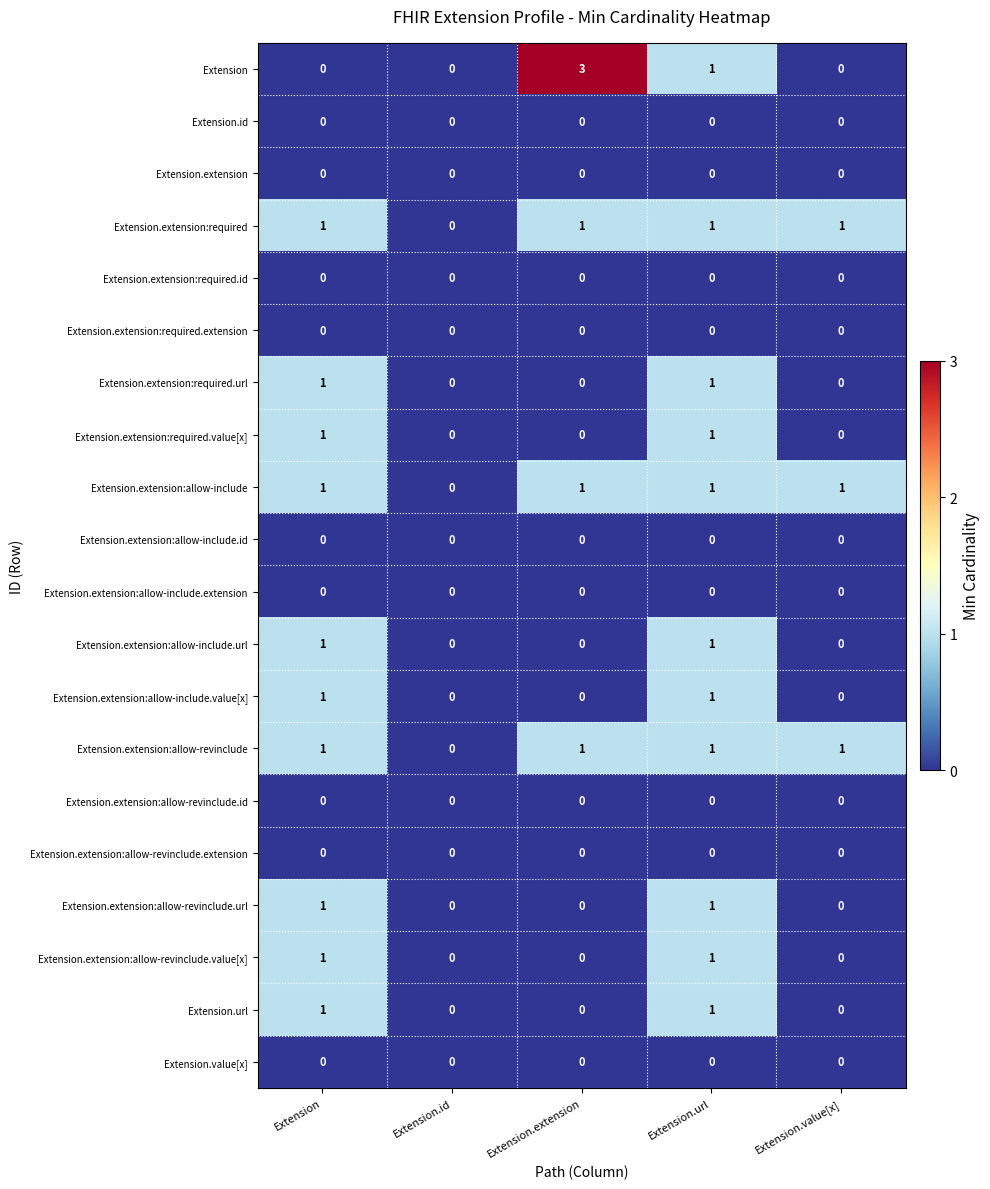

Which label corresponds to the largest value in the chart?

Extension.extension